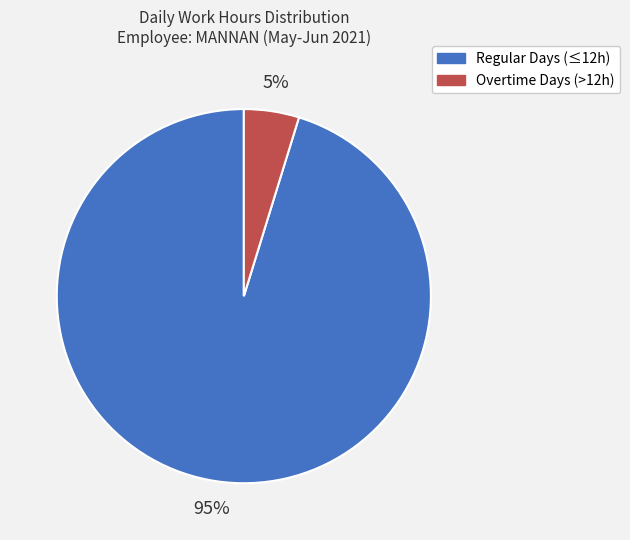

Is it true that Regular Days (≤12h) is 85% of the pie?

False